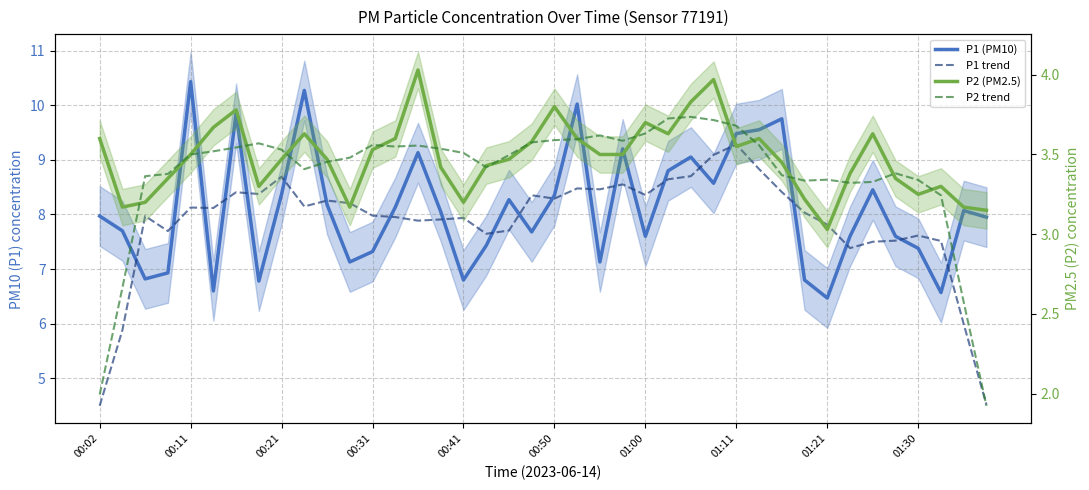

List the labels in order of P1 trend value, smallest first.

00:02, 39, 00:11, 38, 33, 34, 37, 35, 36, 17, 00:31, 18, 32, 14, 15, 16, 13, 00:21, 12, 31, 00:50, 00:41, 01:30, 11, 10, 20, 19, 24, 01:11, 01:00, 30, 22, 21, 23, 25, 01:21, 26, 29, 27, 28